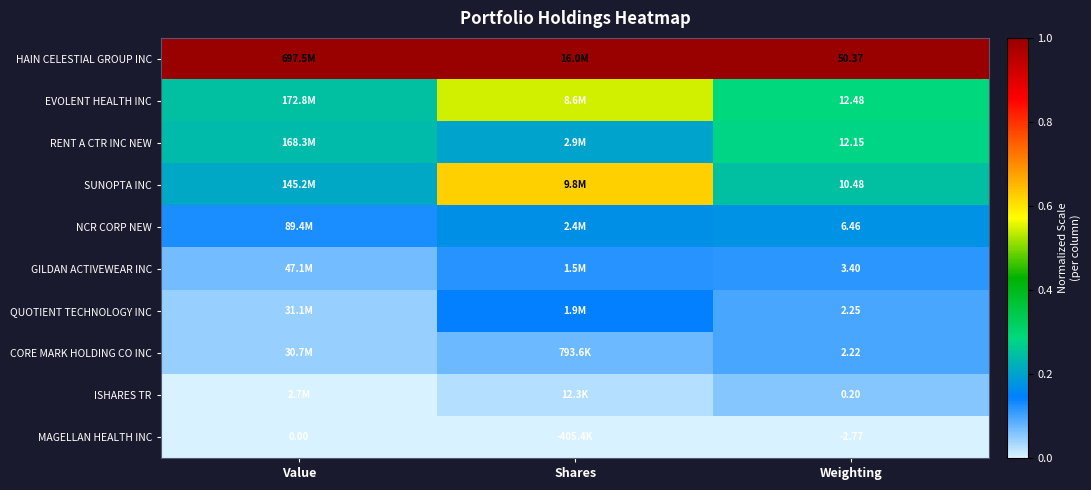

Which has a higher value, Value or Shares?

Value